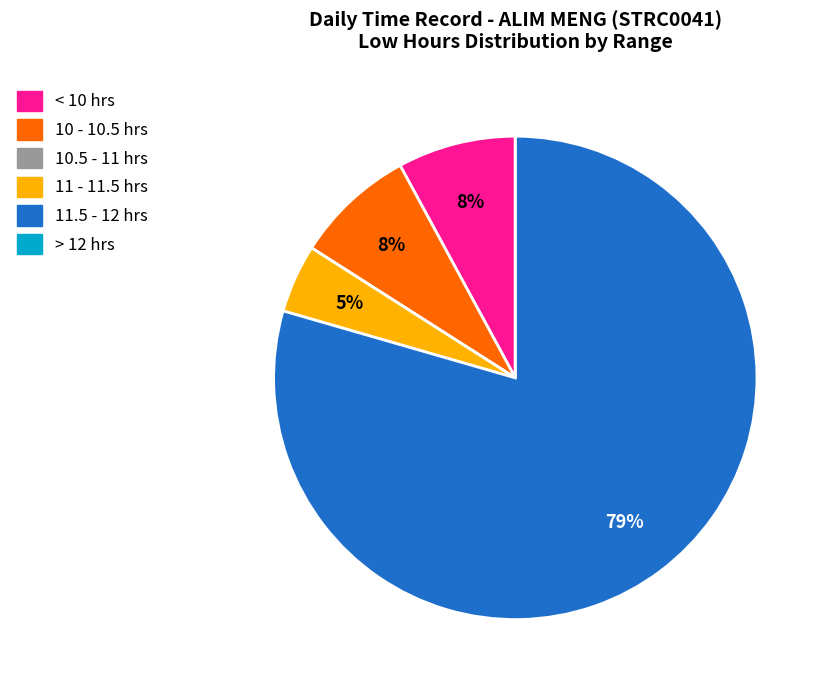

Does any single category account for the majority?

Yes